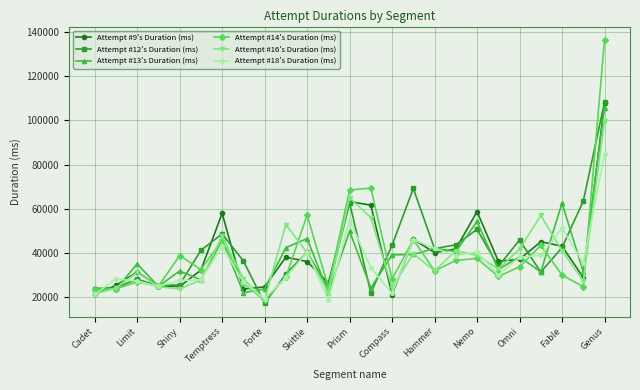

Which series has the largest range (max minus min)?

Attempt #14's Duration (ms)